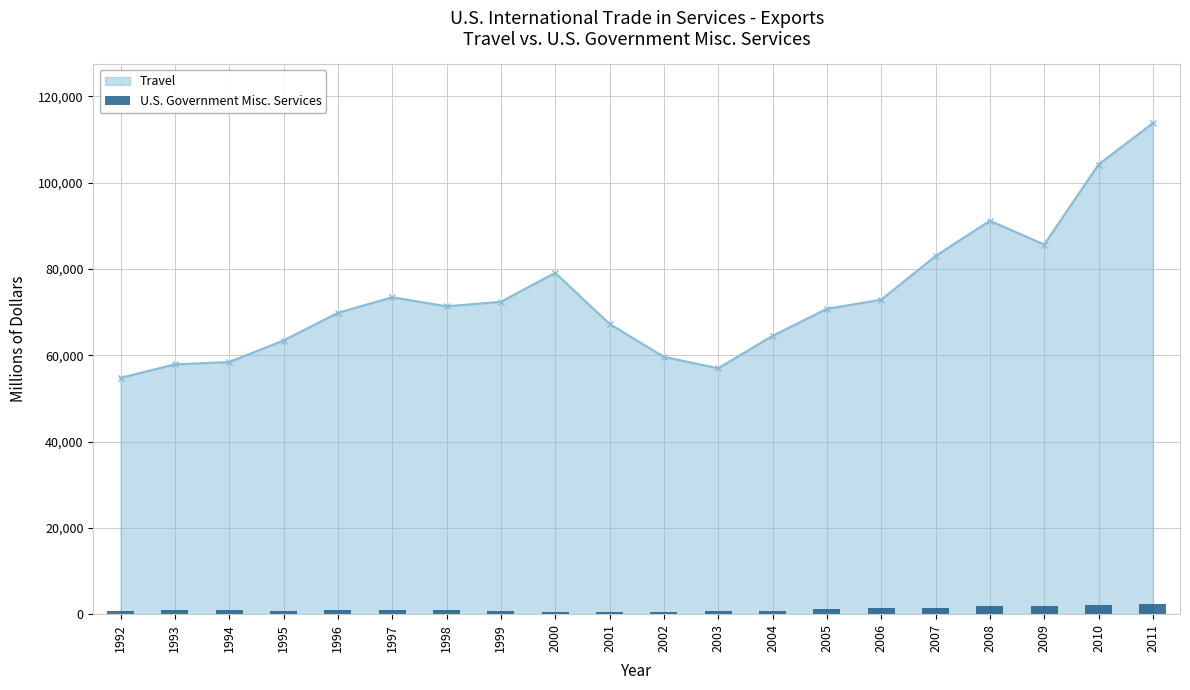

How many bars are there in total?

20